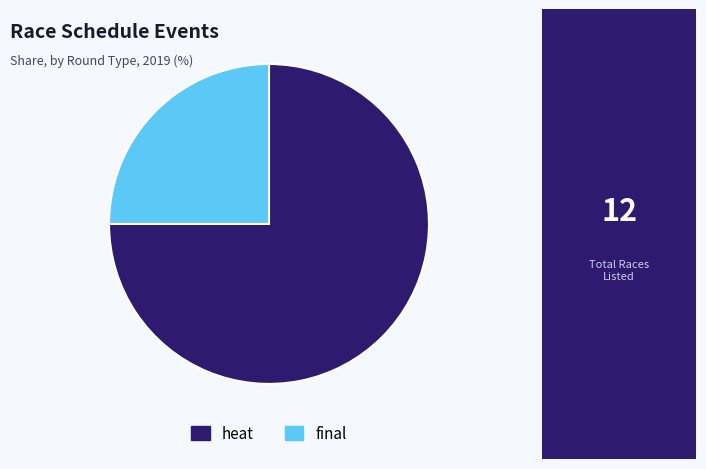

Which slice is the smallest?

final